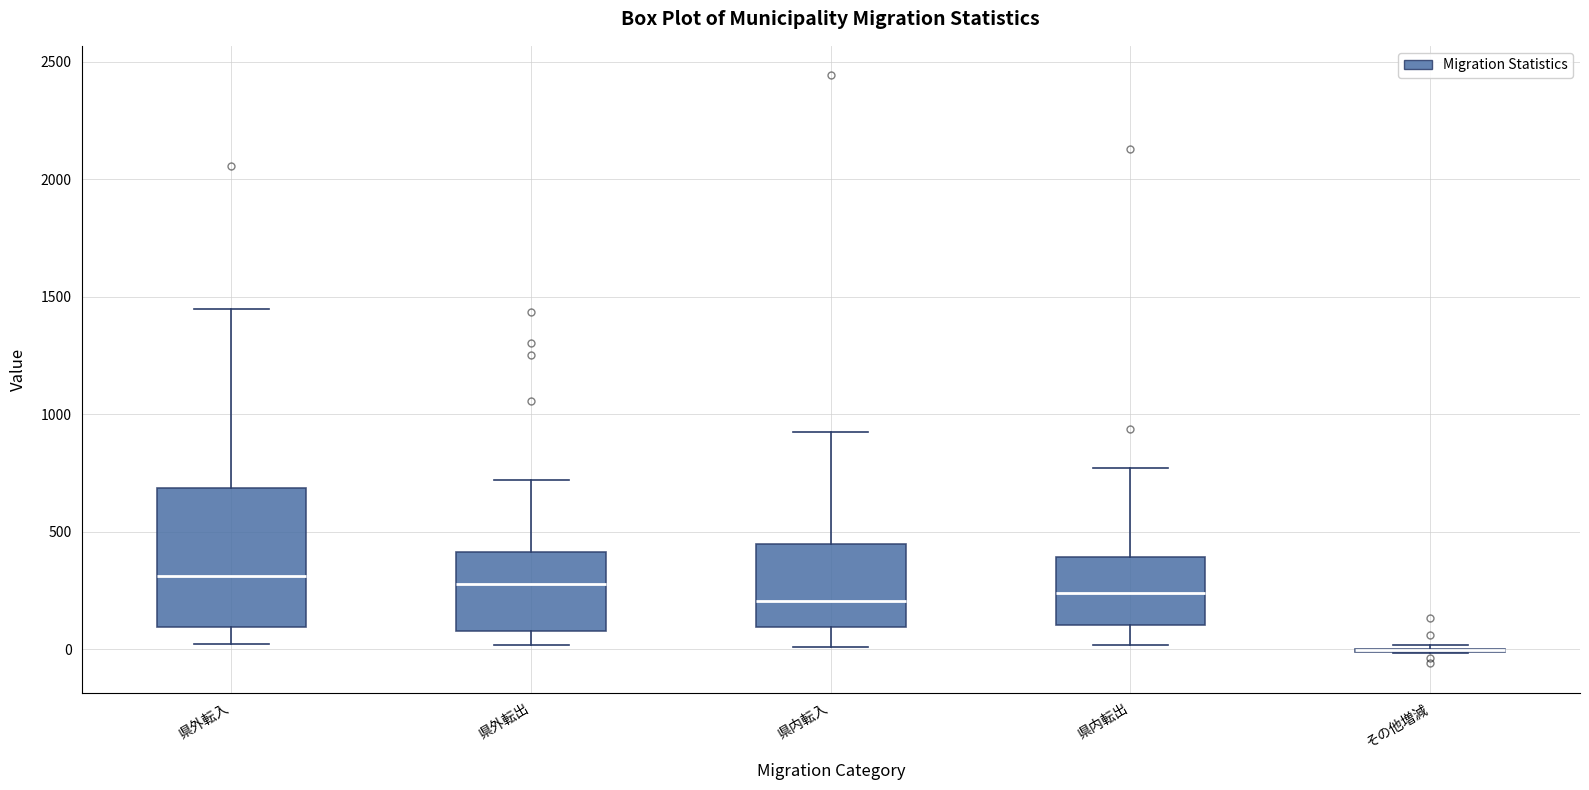

Where does the upper whisker of the box for 県内転入 end on the y-axis? The values are not printed on the chart, so give them approximately, as read against the axis.

950